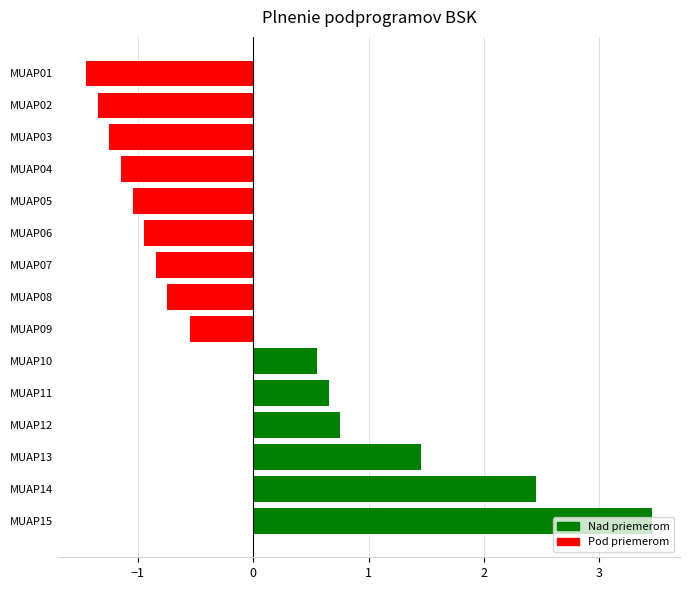

The chart shows a value of -0.8 at MUAP07. True or false?

True